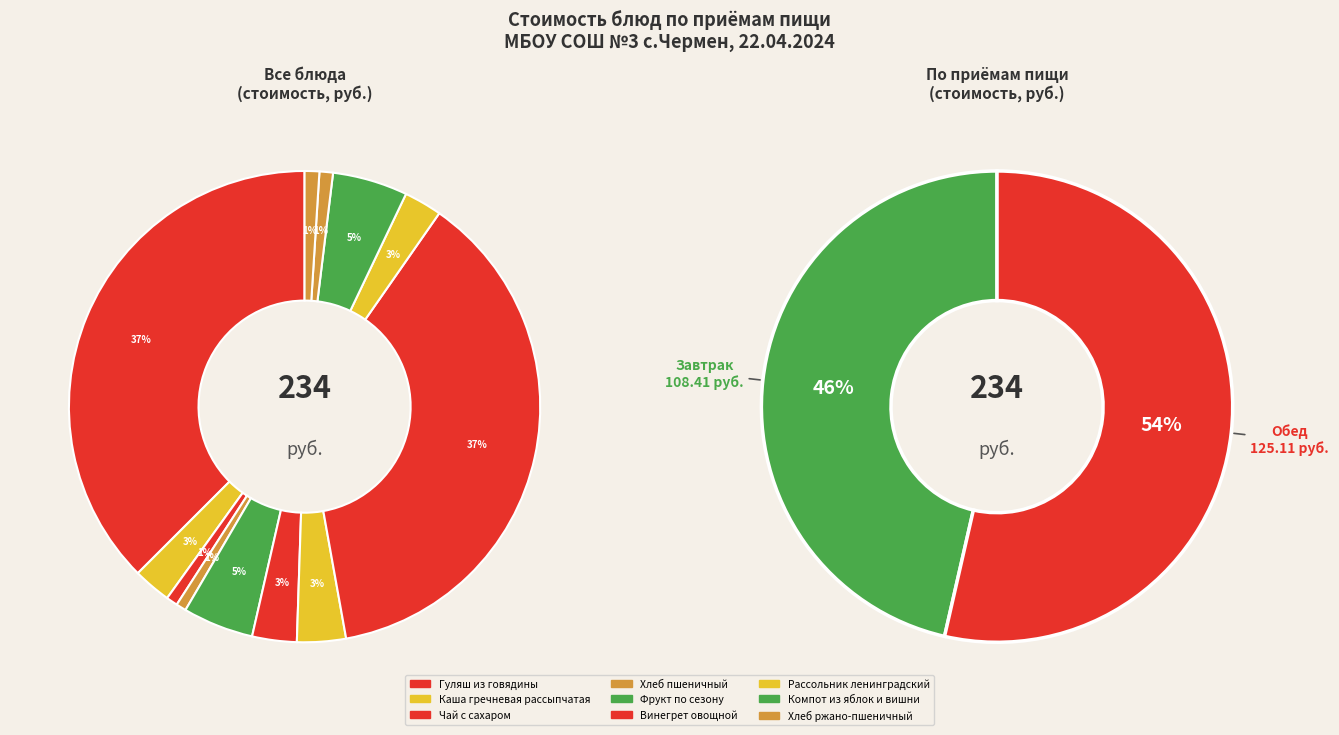

Does Фрукт по сезону (яблоки) account for over 50% of the chart?

No